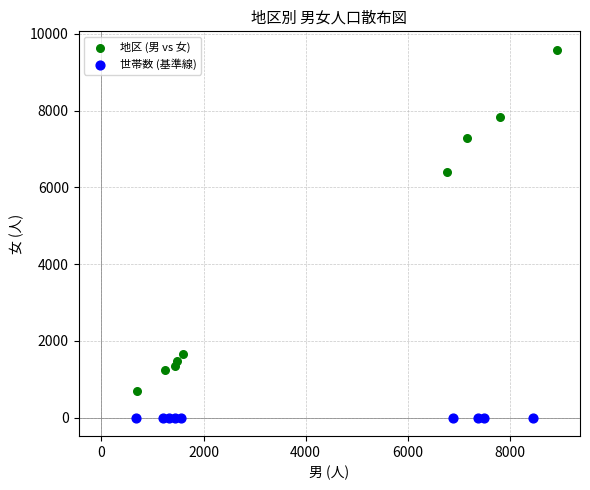

Which series contains the highest Y value?

地区 (男 vs 女)